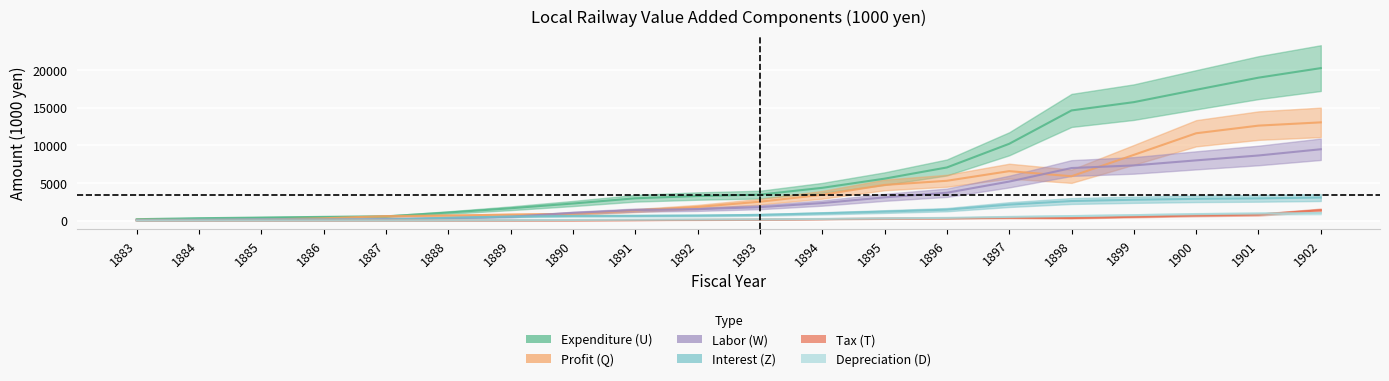

Rank the series by their maximum value, from highest to lowest.

Expenditure (U), Profit (Q), Labor (W), Interest (Z), Tax (T), Depreciation (D)